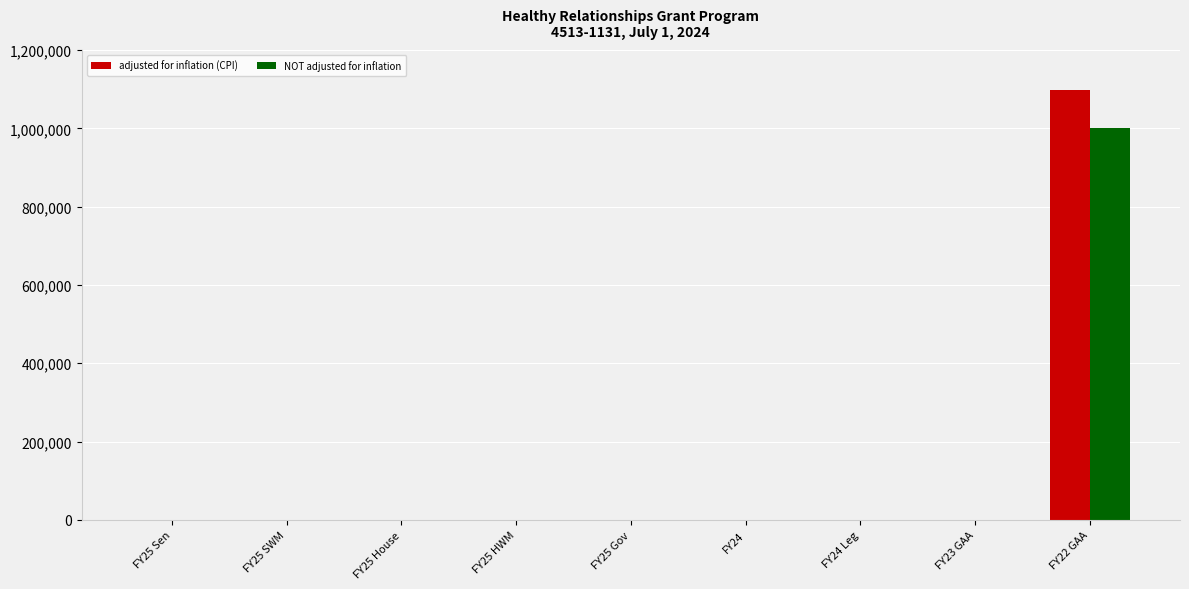

Which category has the highest value in the NOT adjusted for inflation series?

FY22 GAA